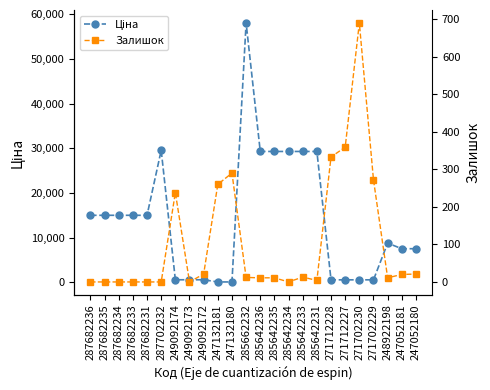

Between 287682233 and 287682235, which is larger?

287682233